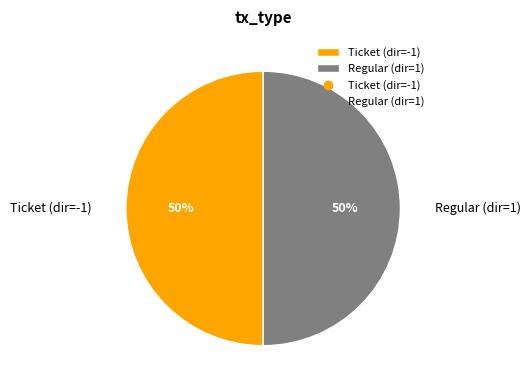

To the nearest percent, what is the combined percentage of Ticket (dir=-1) and Regular (dir=1)?

100%